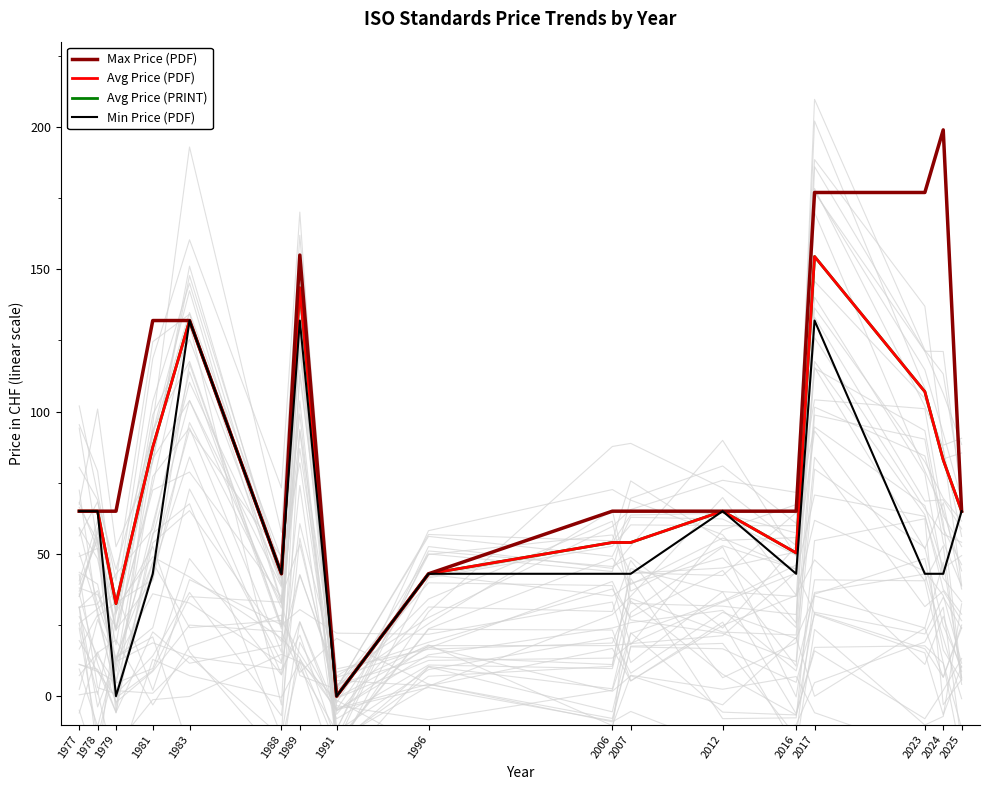

True or false: Avg Price (PDF) and Max Price (PDF) cross at least once.

False